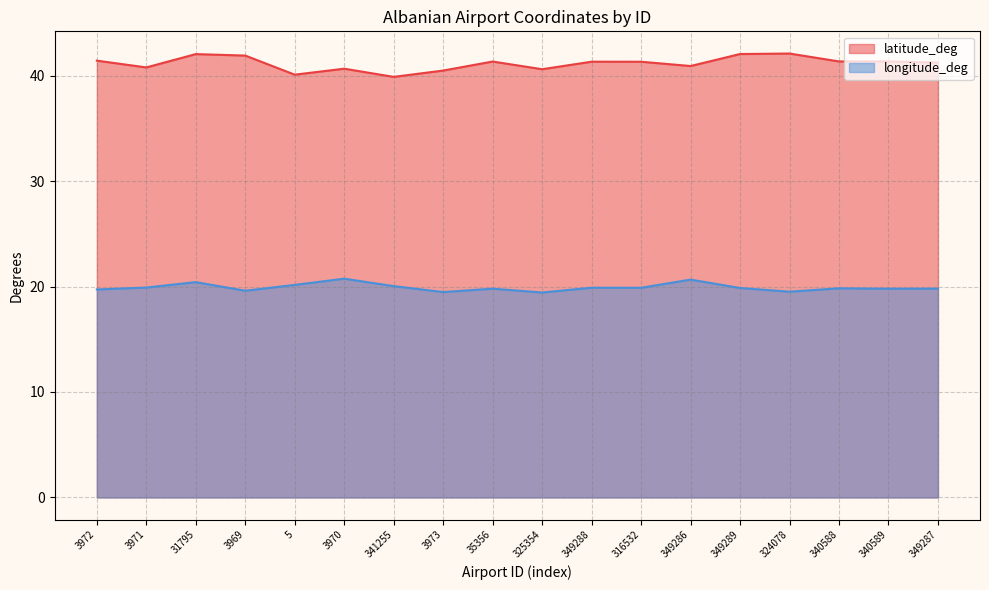

How many distinct data groups are displayed?

2